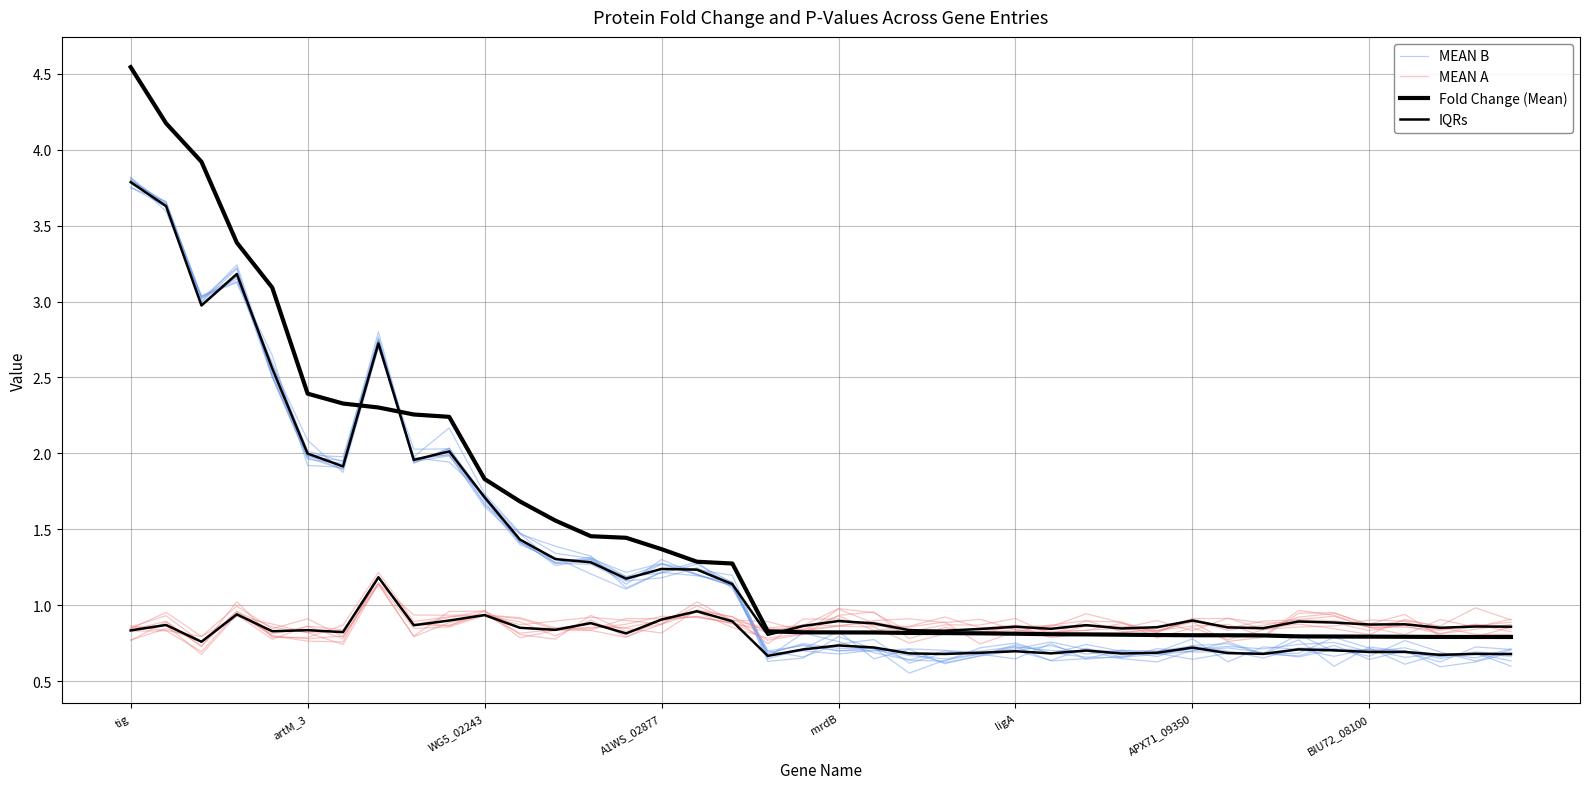

The value of MEAN A at 26 is 0.8. True or false?

True